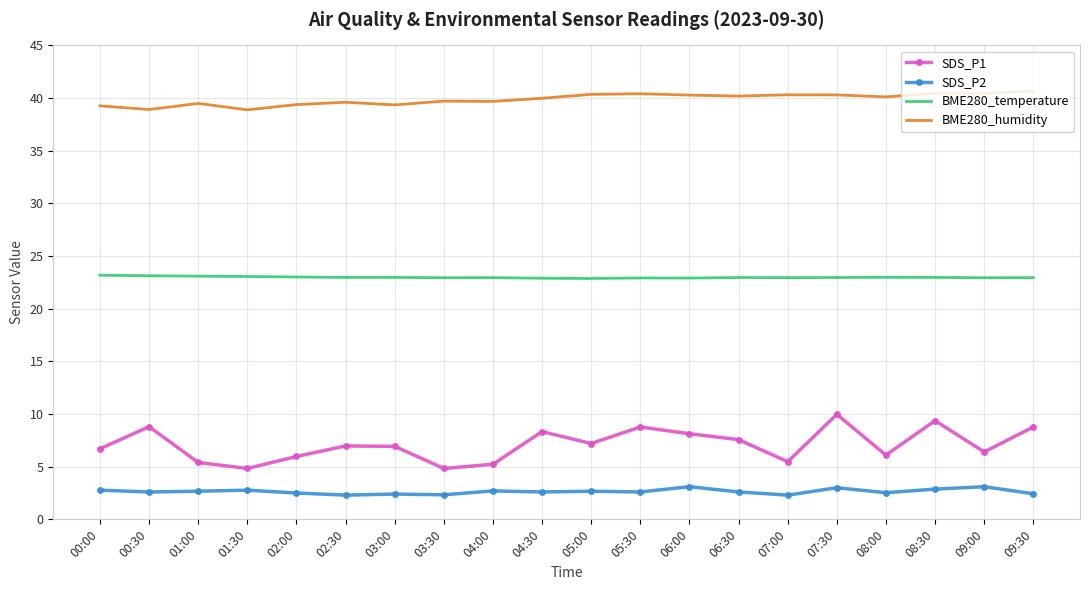

Which series has the widest spread of values?

SDS_P1